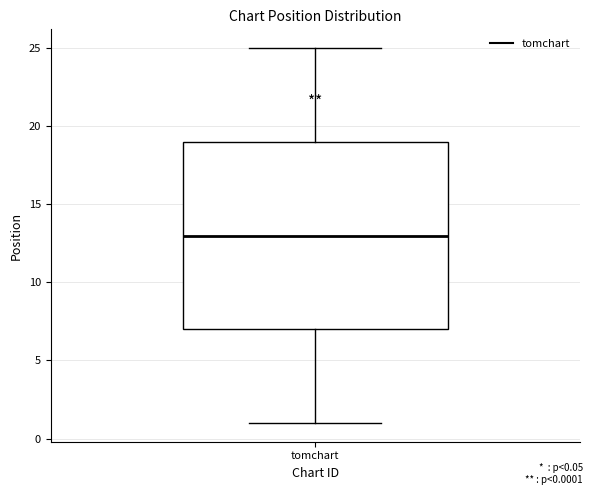

Read this box plot against the y-axis: the position of the median line, the range covered by the box, and the ends of both whiskers. The values are not printed on the chart, so give them approximately, as read against the axis.

median 13, box 7 to 19, whiskers 1 to 25